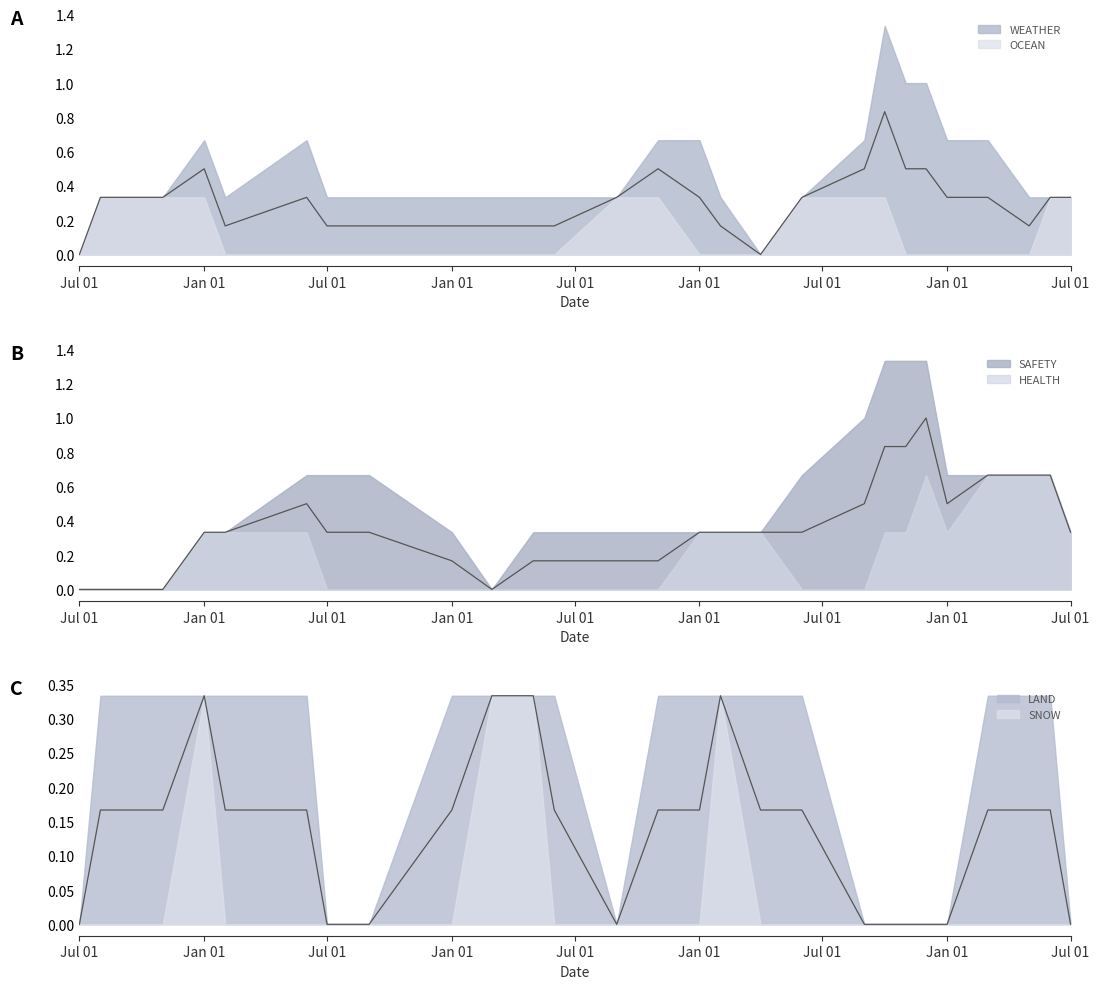

Which series ends up on top after the final intersection of LAND and HEALTH?

LAND